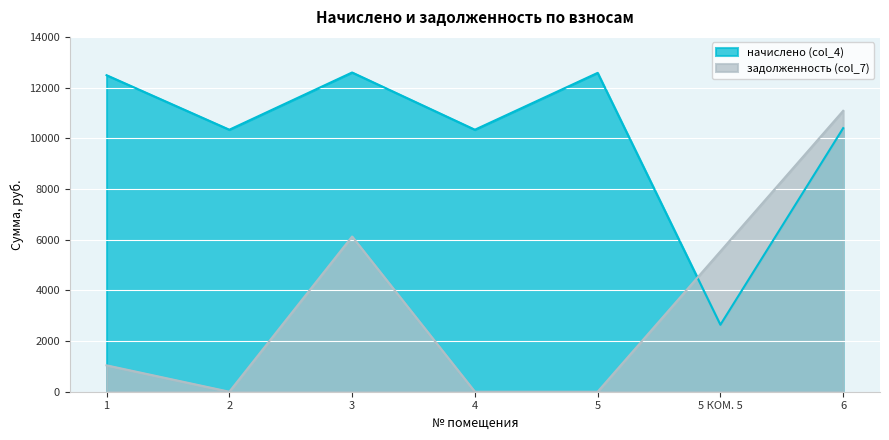

Rank the series by their average value, from lowest to highest.

задолженность (col_7), начислено (col_4)